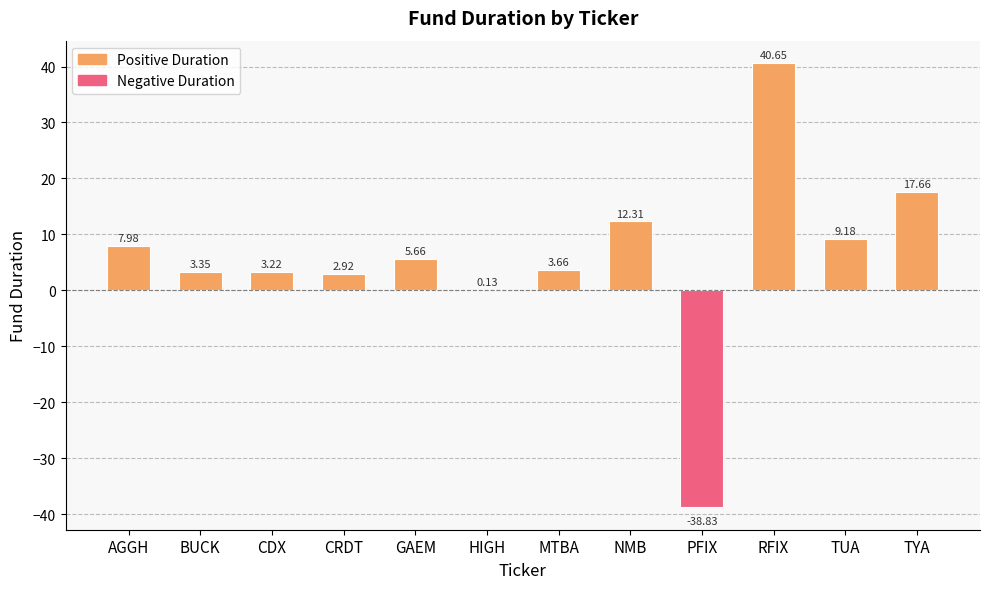

Where is the data nearest to the value 0?

HIGH